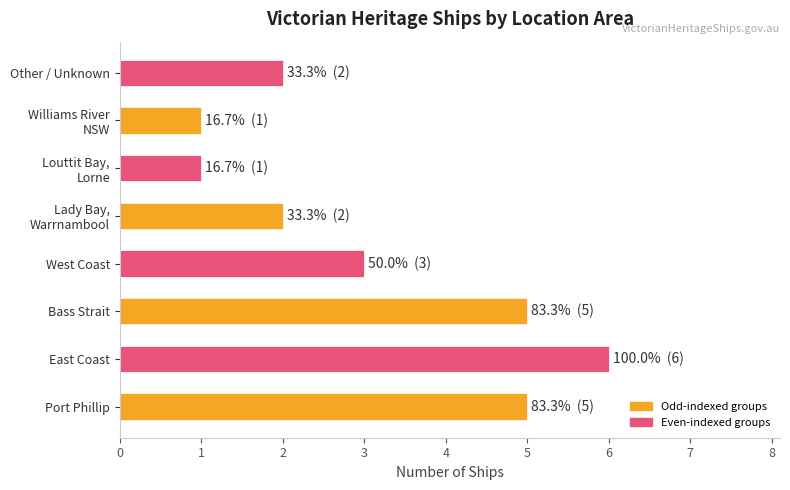

At which category does the chart reach its peak across all series?

East Coast